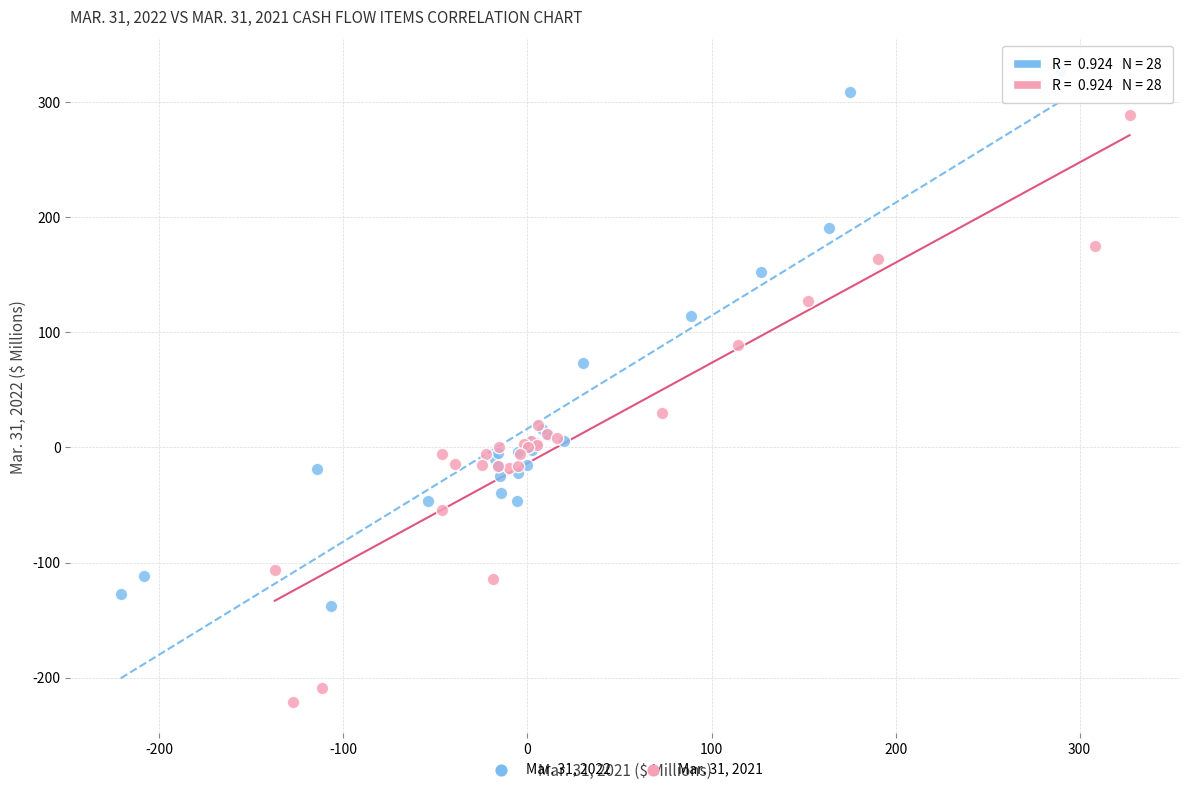

Which series reaches the maximum Y coordinate?

Mar. 31, 2022